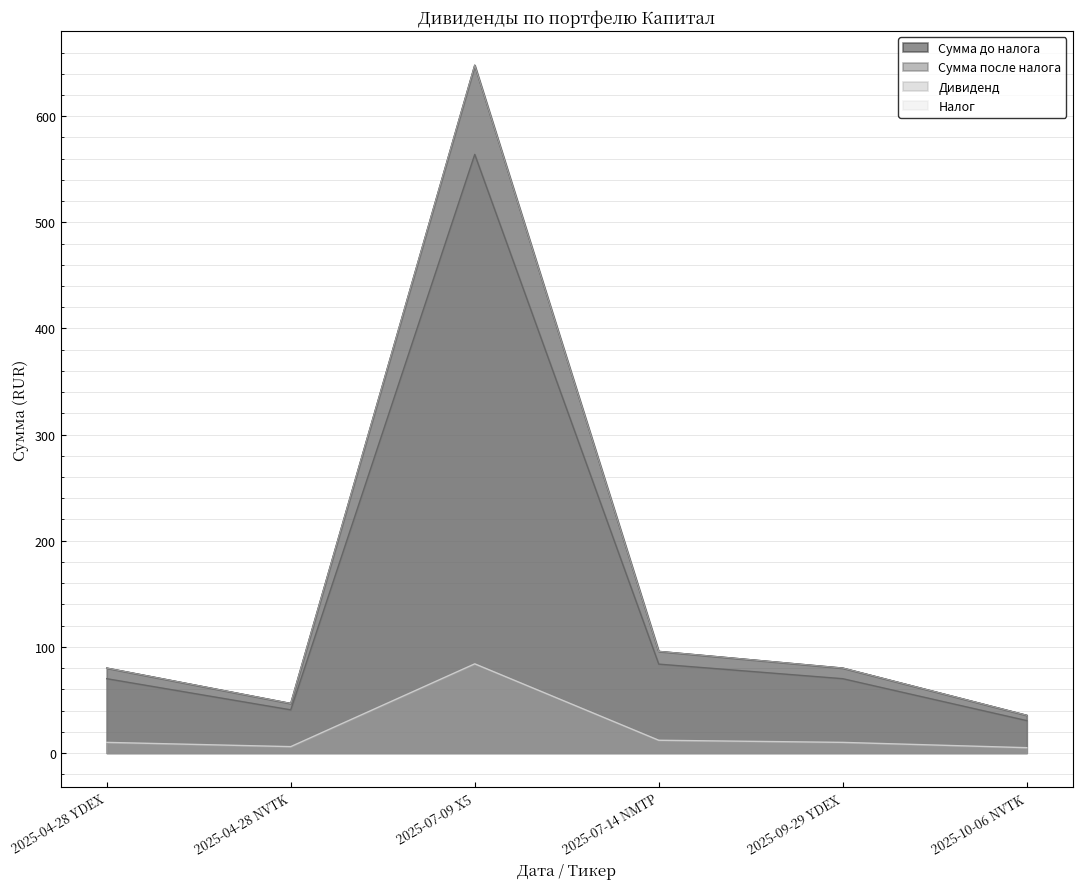

What is the sum of all Сумма после налога values?

858.9